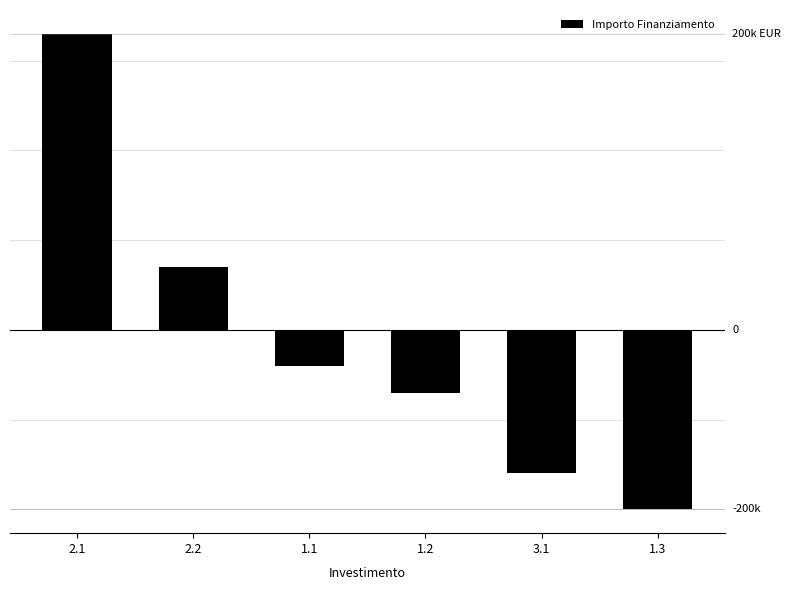

Does the chart contain any negative values?

Yes